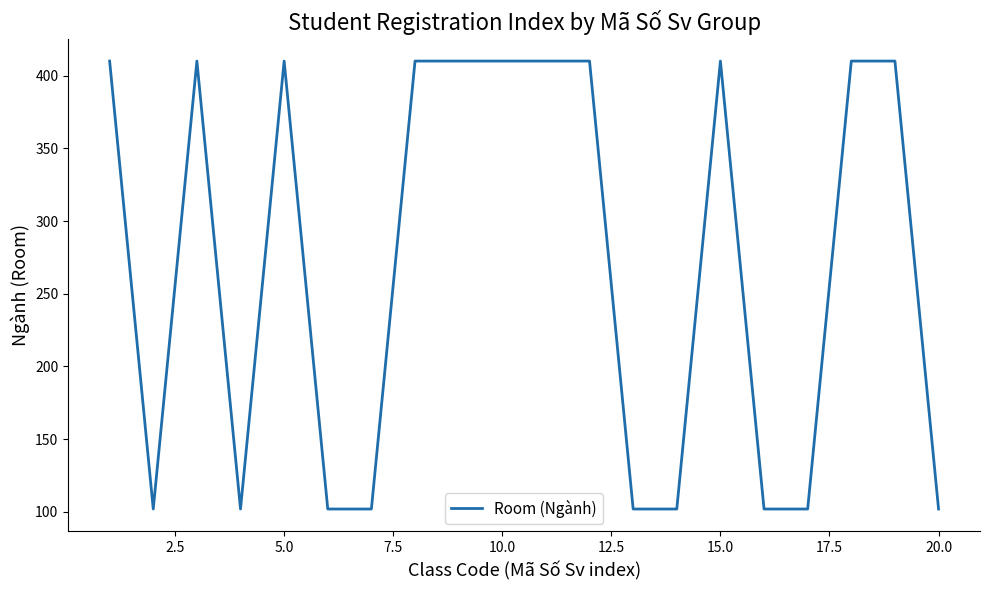

What is the greatest value displayed?

410